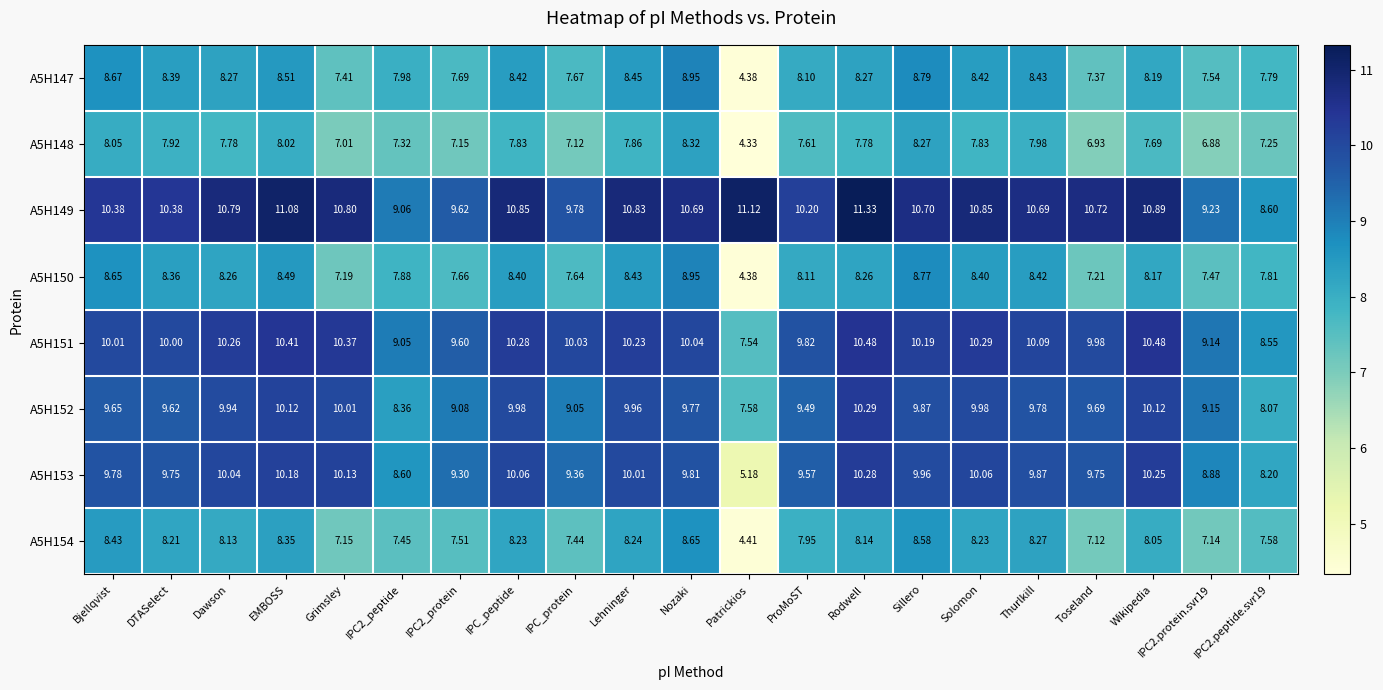

At which category is the sum across all series the highest?

Nozaki